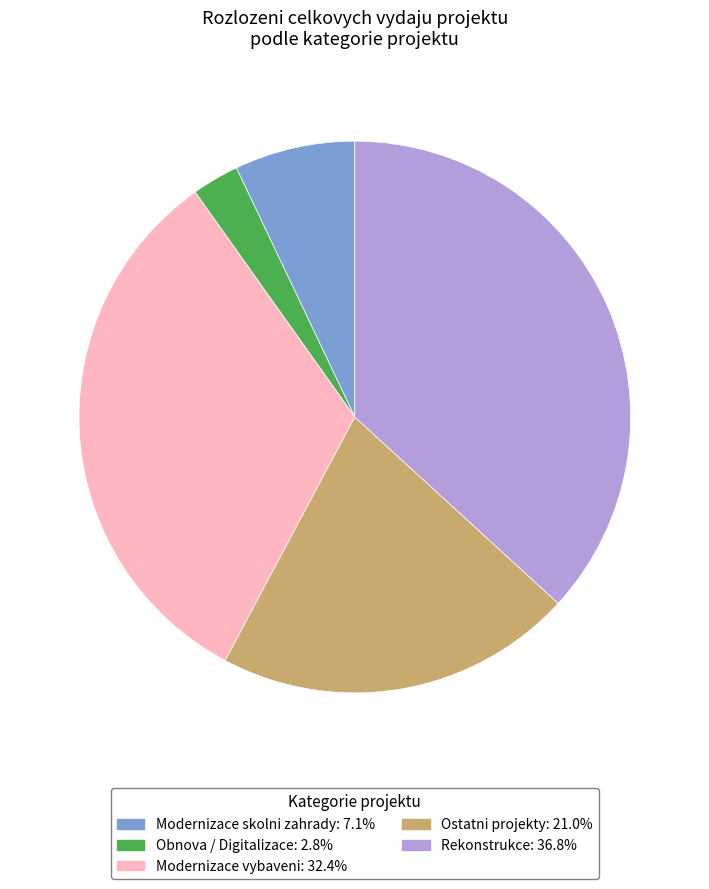

Is there any slice that represents more than half of the pie?

No